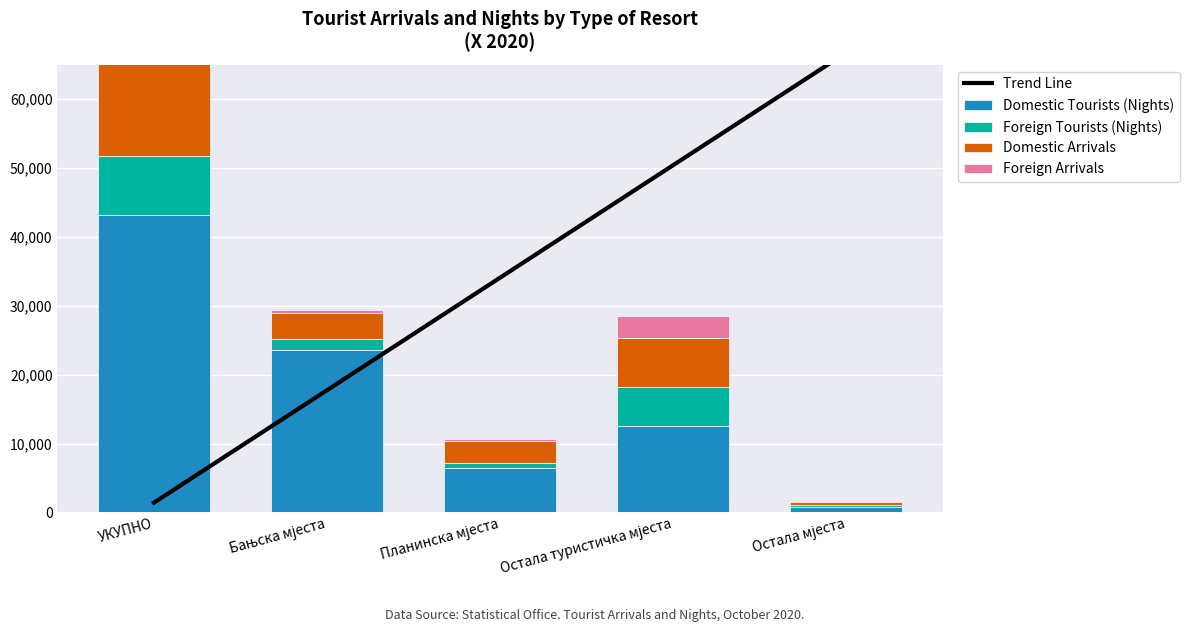

What is the greatest value displayed?

66732.8